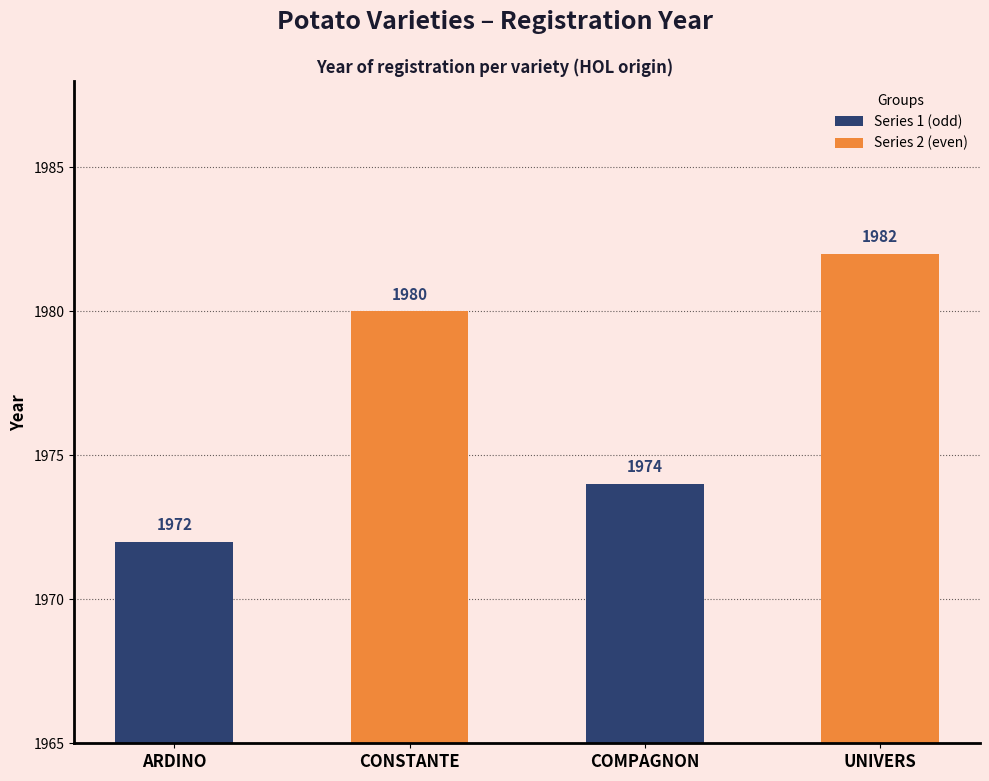

What is the value of the 2nd bar from the left?

1980